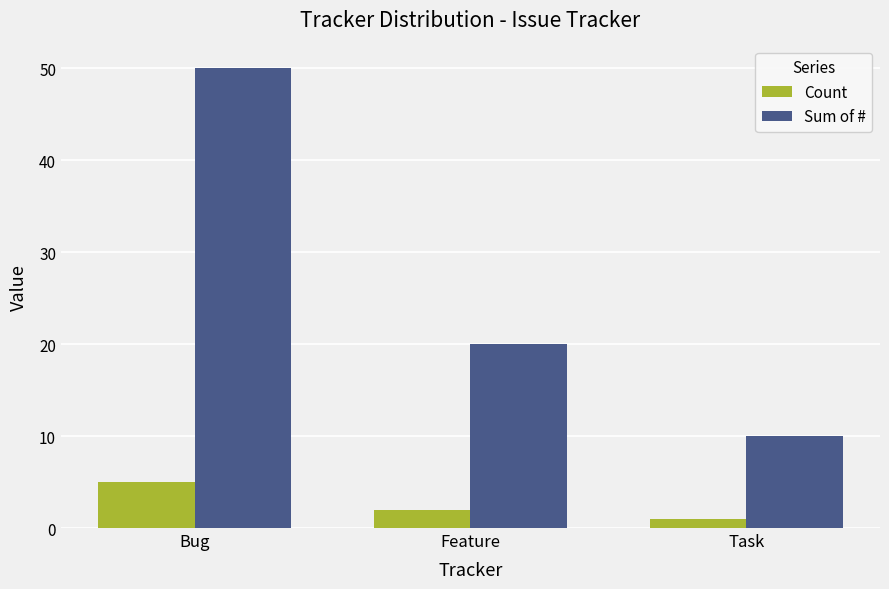

Rank the series by their average value, from lowest to highest.

Count, Sum of #